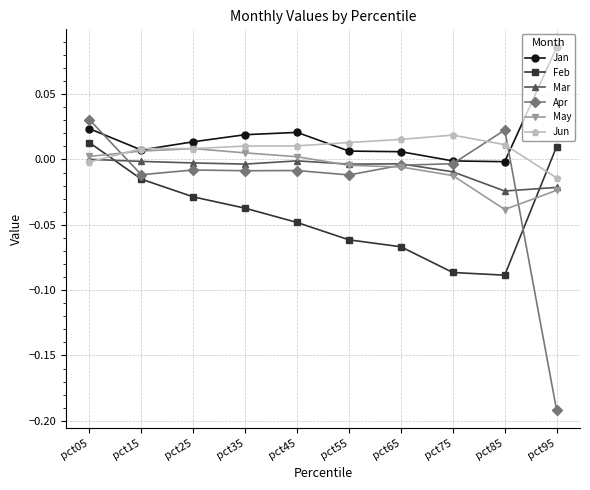

At which category does the chart reach its minimum across all series?

pct95